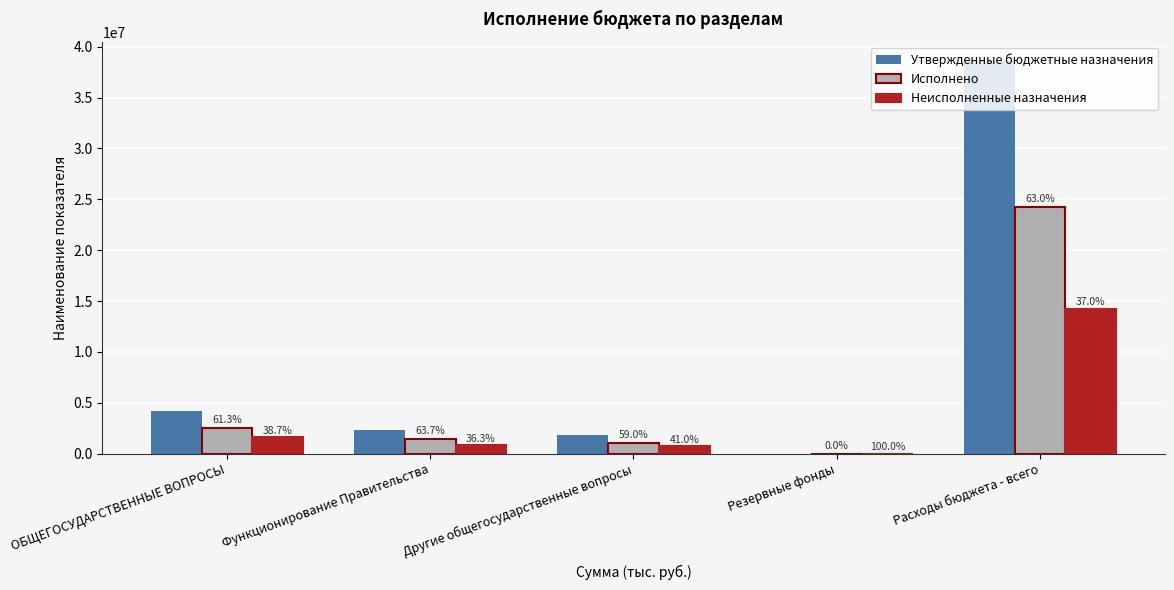

What are all the series names shown in the legend?

Утвержденные бюджетные назначения, Исполнено, Неисполненные назначения